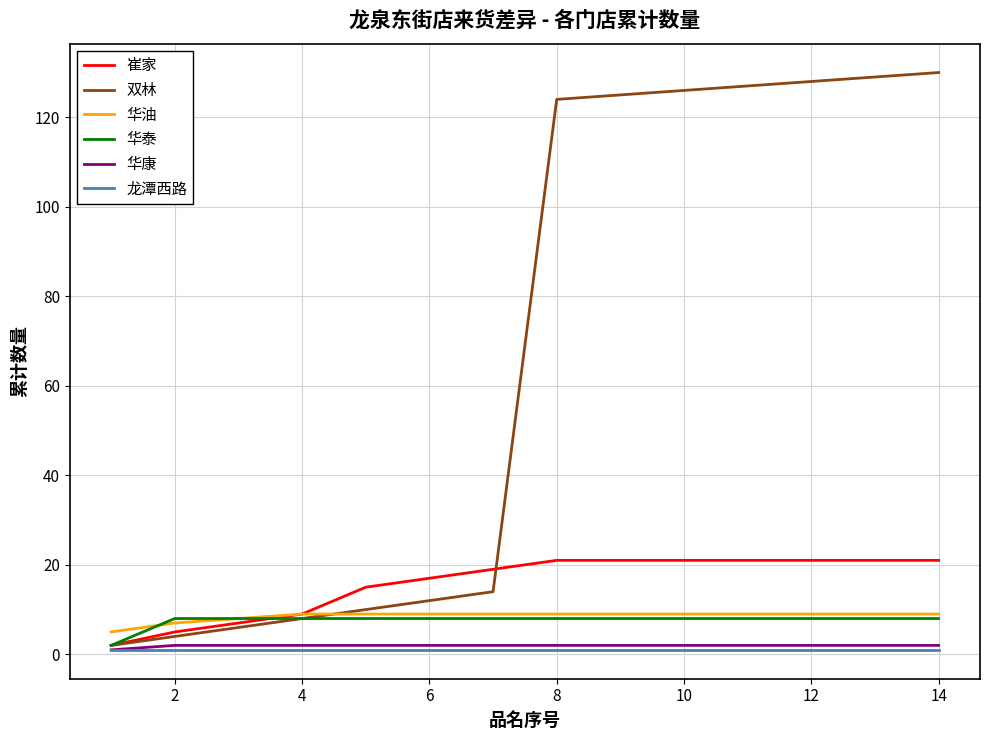

Which series has the widest spread of values?

双林